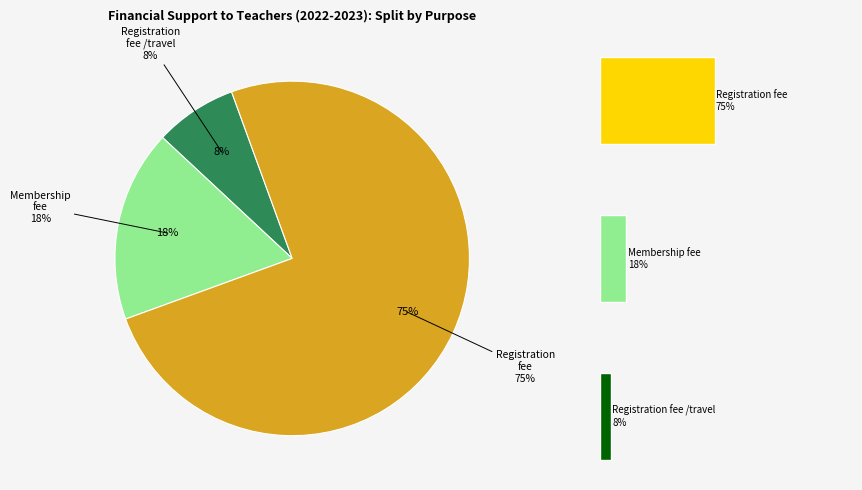

Which has a higher value, Registration fee or Registration fee /travel?

Registration fee